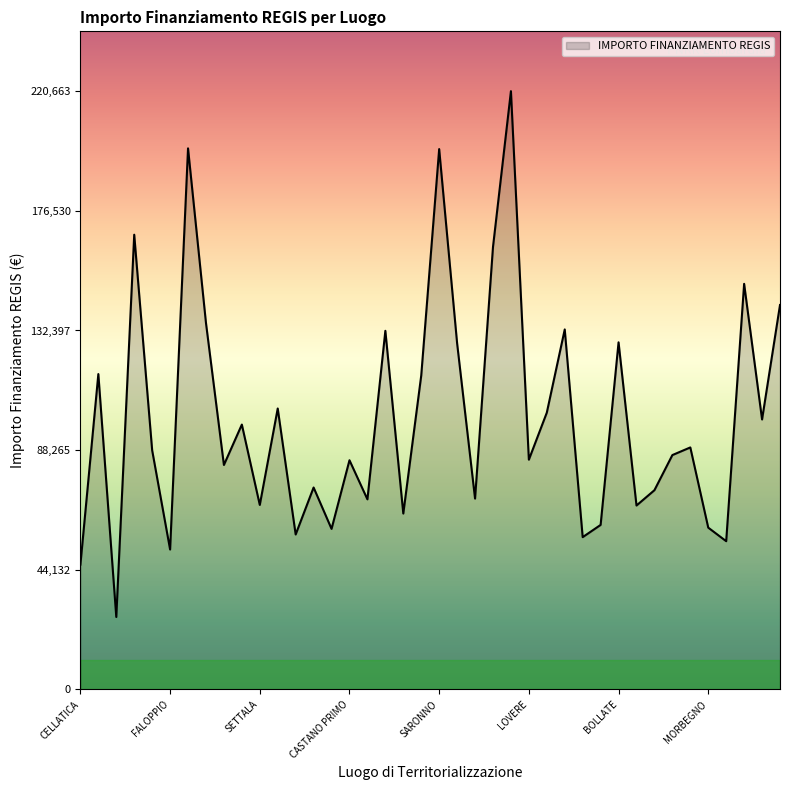

Does the chart have visible grid lines?

No